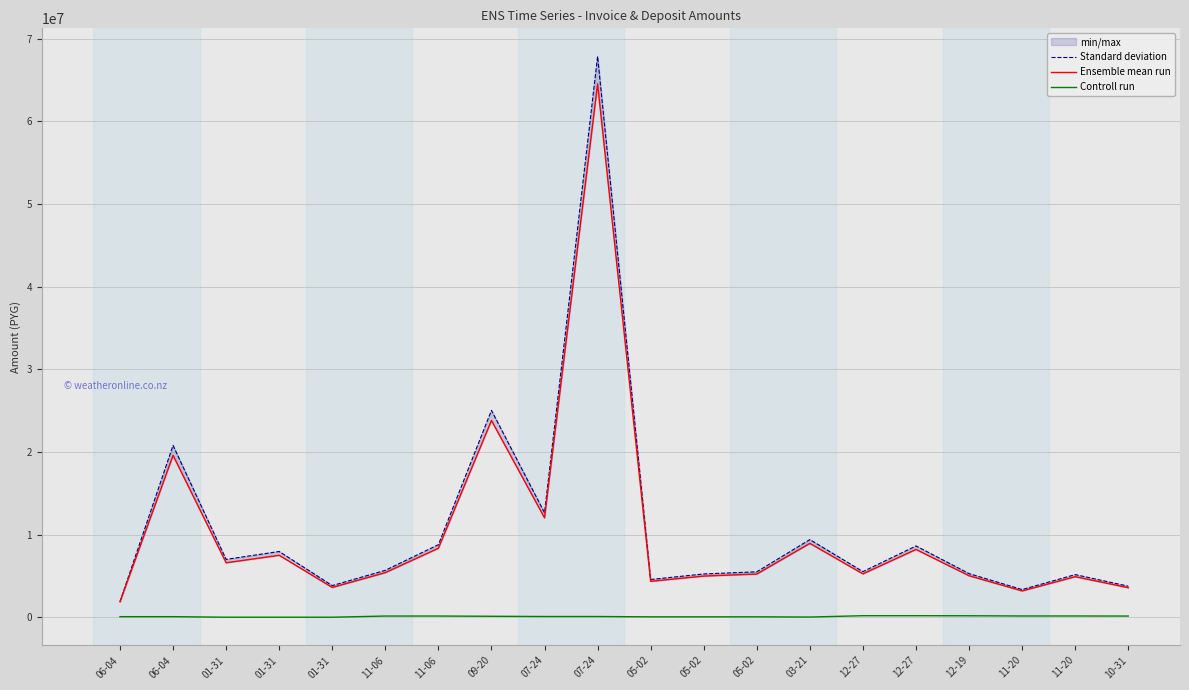

The value of Ensemble mean run at 07-24 is 19146579. True or false?

False